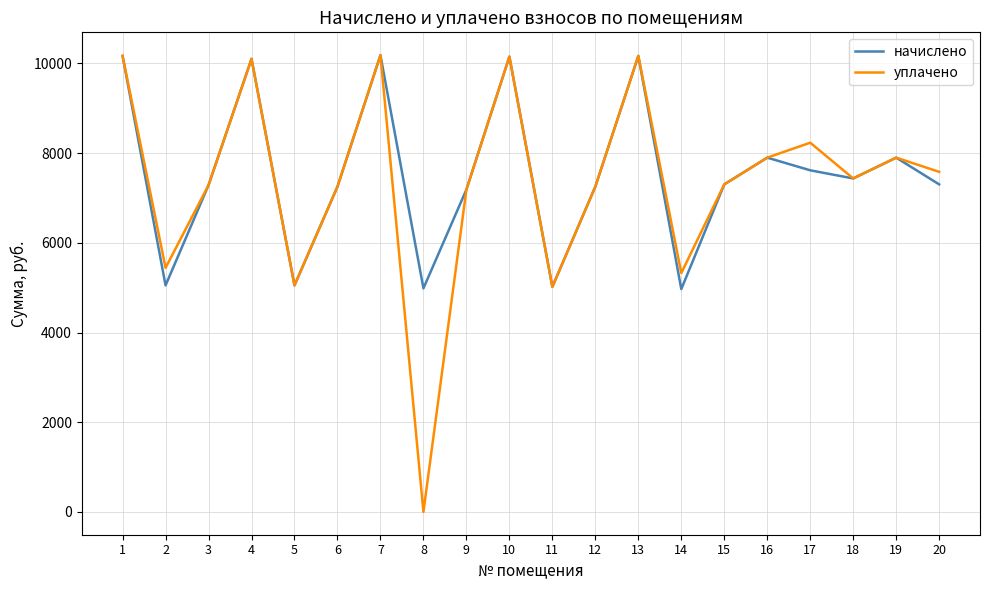

Is the value of уплачено at 8 greater than the value of начислено at 18?

No